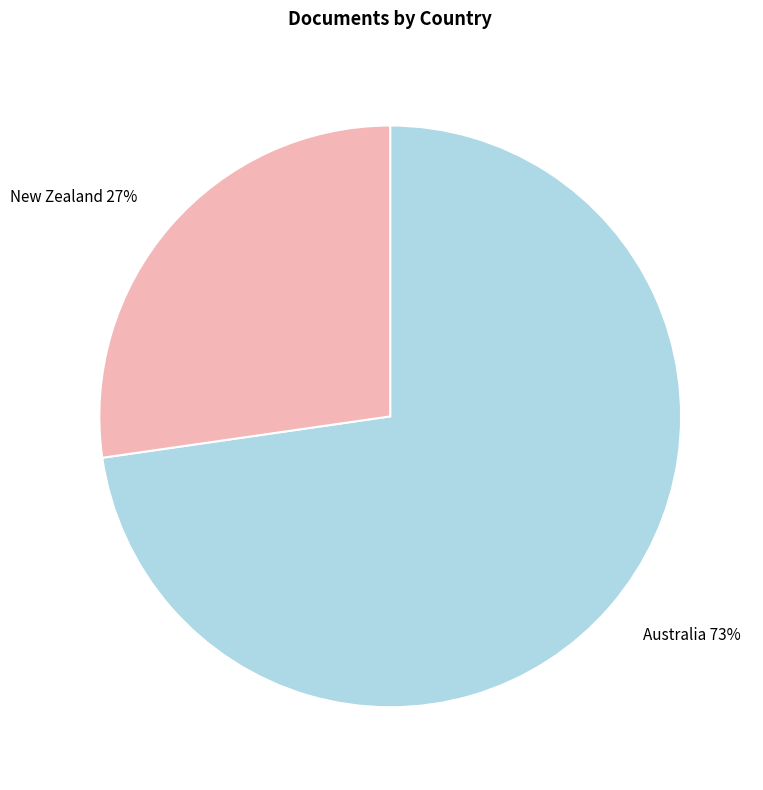

How many slices are in this pie chart?

2